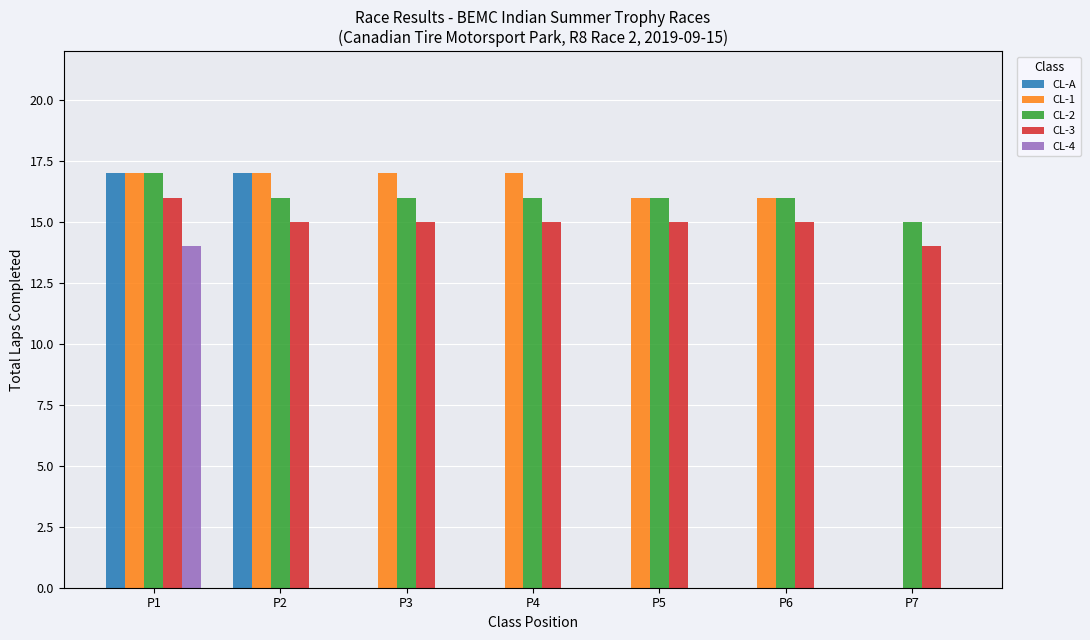

Which category has the highest value in the CL-3 series?

P1